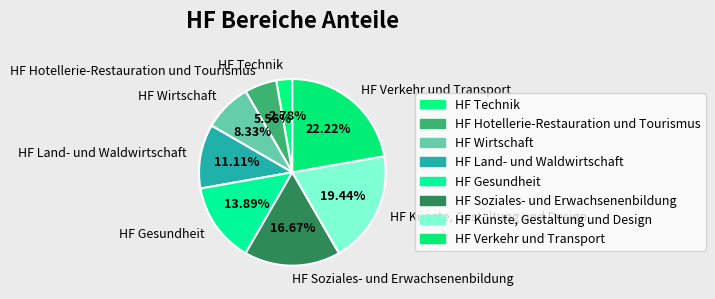

Rank the categories by value from lowest to highest.

HF Technik, HF Hotellerie-Restauration und Tourismus, HF Wirtschaft, HF Land- und Waldwirtschaft, HF Gesundheit, HF Soziales- und Erwachsenenbildung, HF Künste, Gestaltung und Design, HF Verkehr und Transport